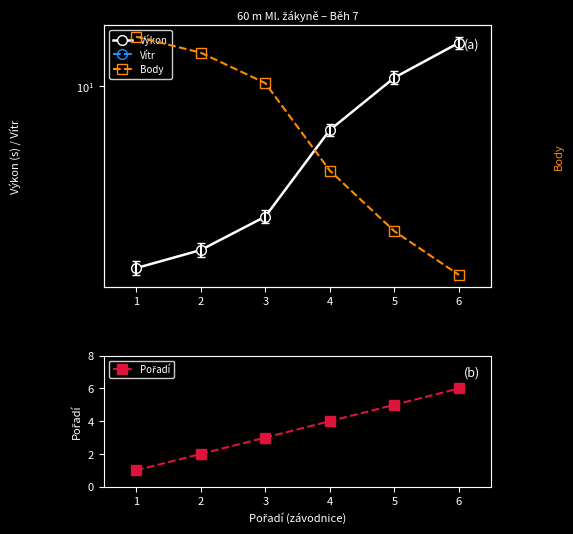

True or false: Pořadí and Výkon intersect in this chart.

False